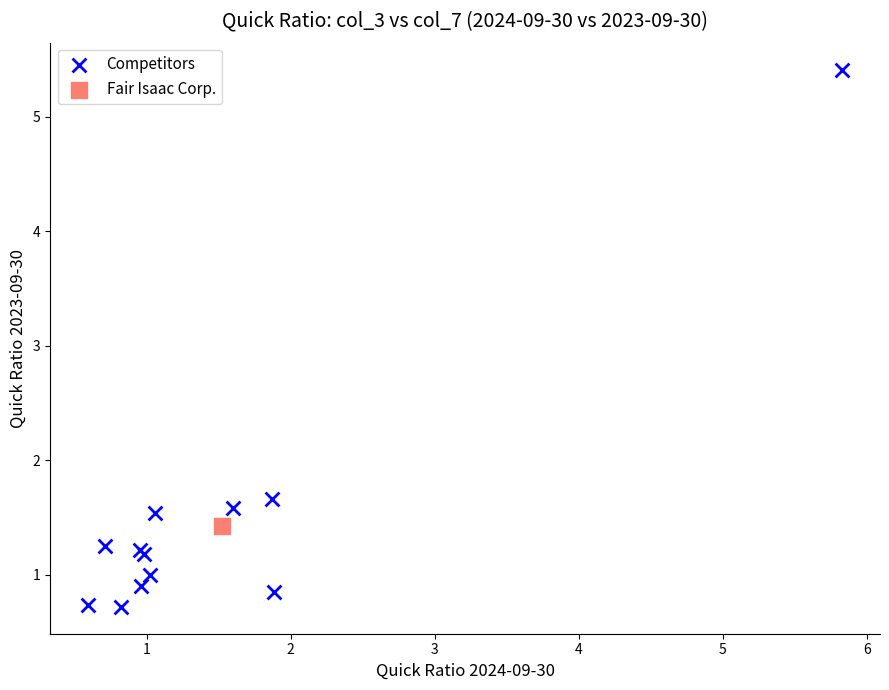

What are all the series names shown in the legend?

Competitors, Fair Isaac Corp.